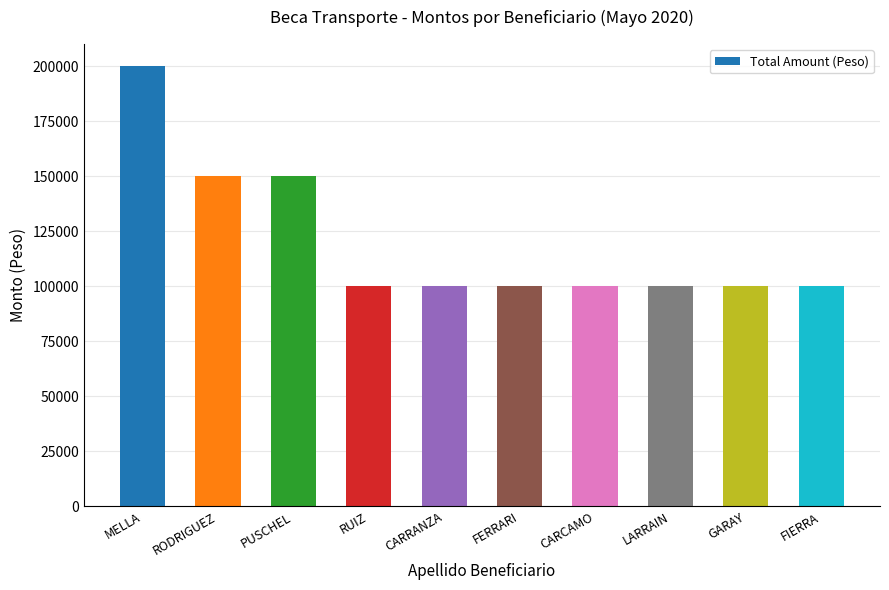

What is the average value?

120000